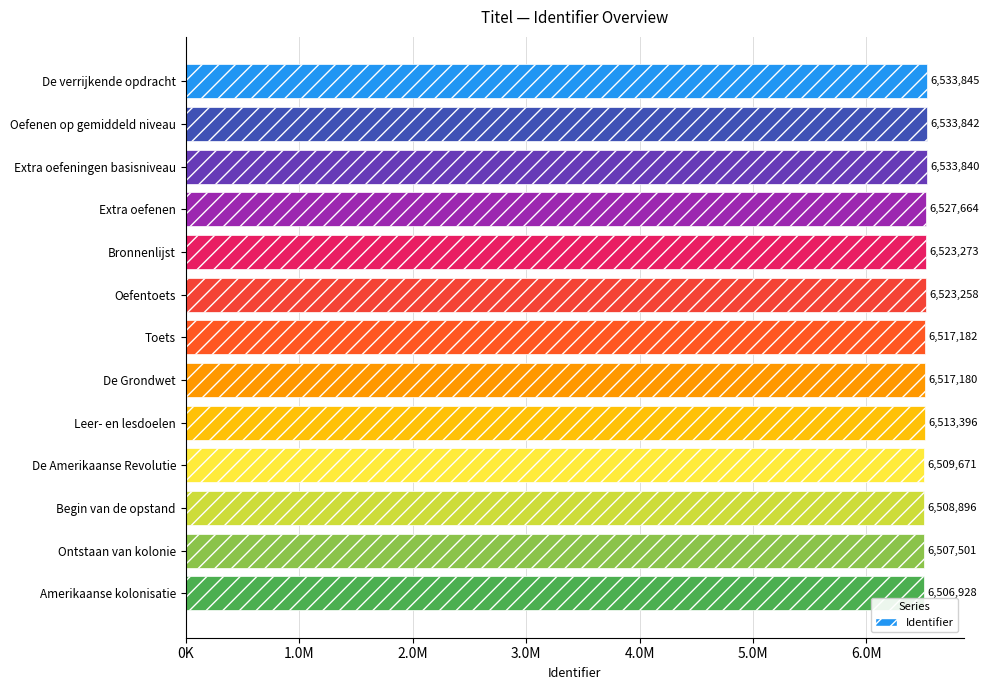

What is the difference between the maximum and minimum values?

26917